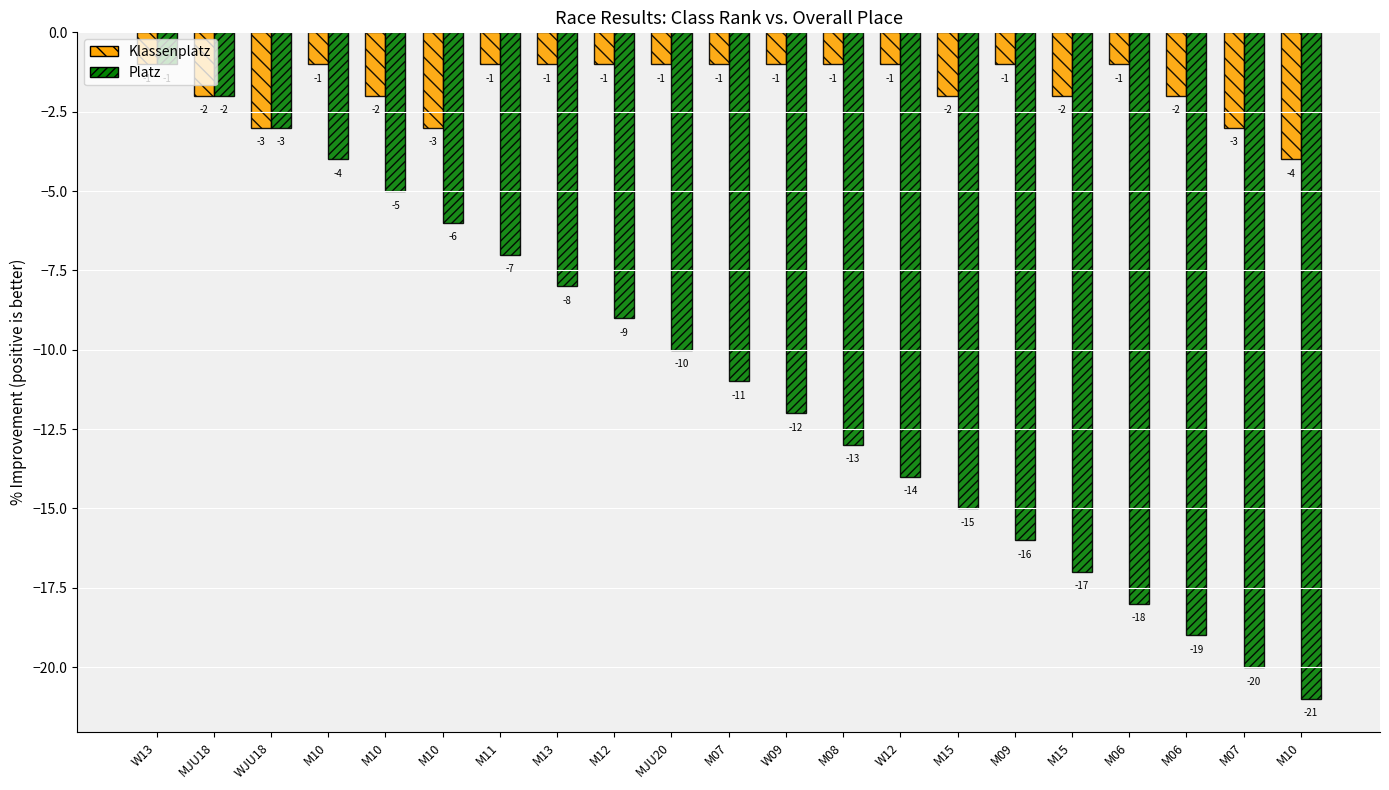

What is the difference between the maximum and second lowest values in the Klassenplatz series?

2